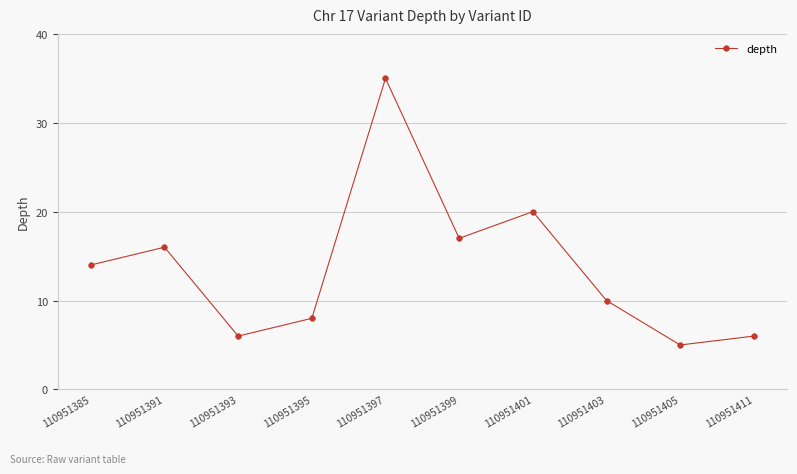

What is the value of the 5th point from the left?

35